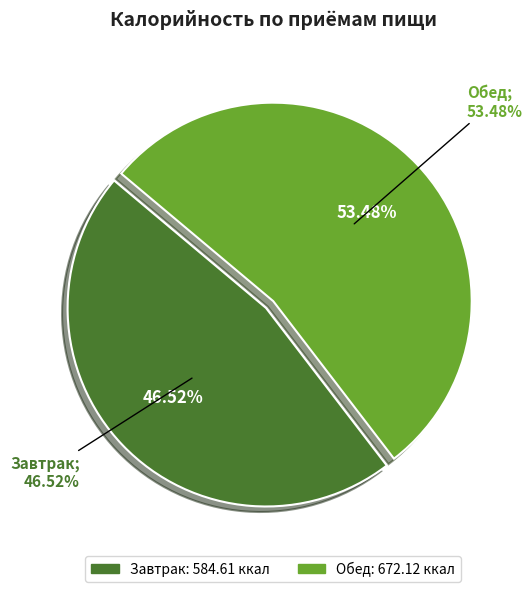

To the nearest percent, what is the difference between the Завтрак and Обед slice percentages?

7%